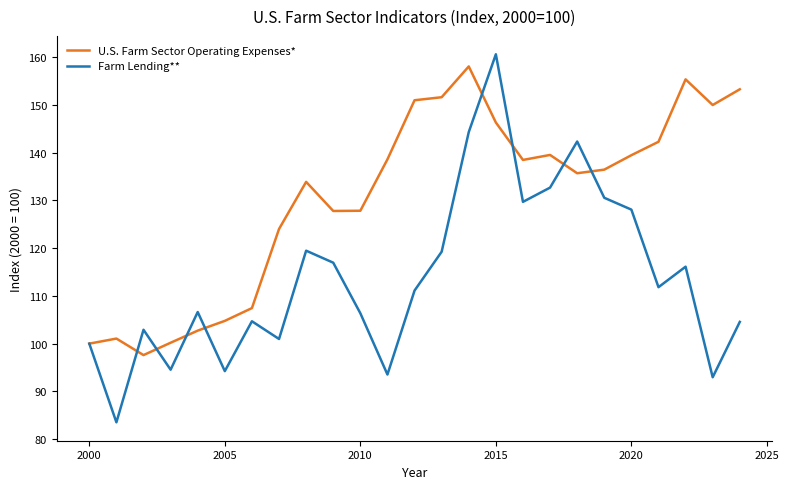

List the series in order of their peak value, lowest first.

U.S. Farm Sector Operating Expenses*, Farm Lending**